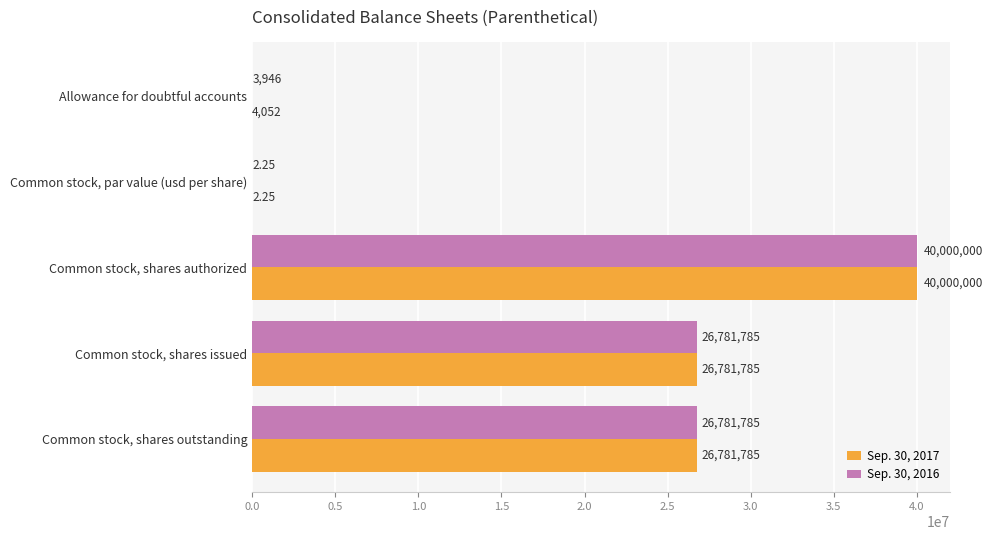

Which series has the largest total across all categories?

Sep. 30, 2017